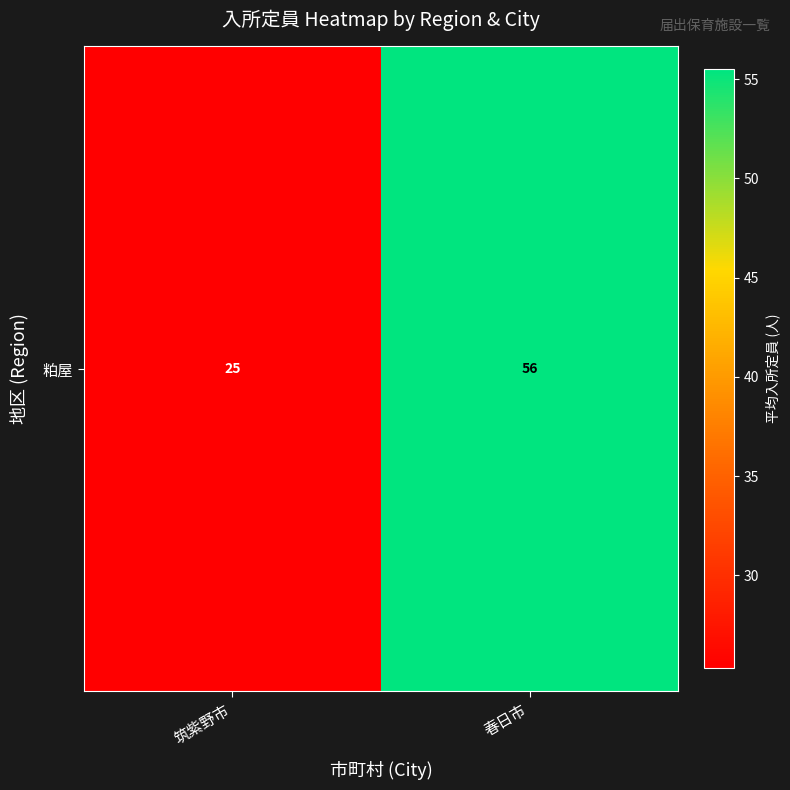

Reading right to left, what are all the values shown in this chart?

55.5	25.3